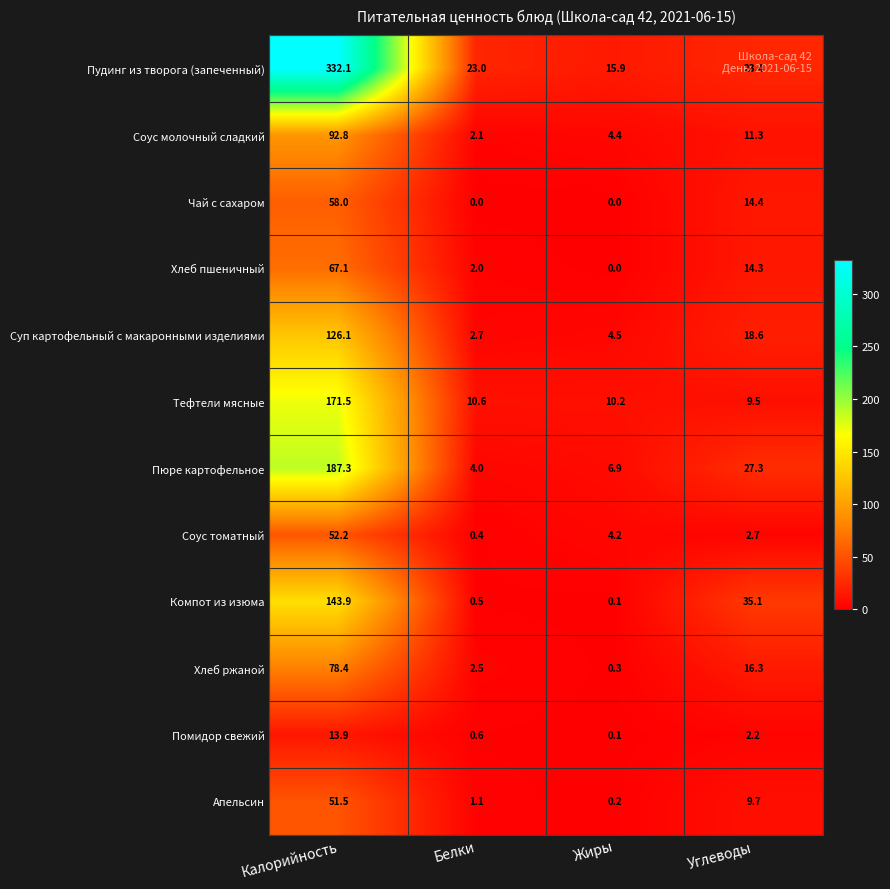

Which series has the largest range (max minus min)?

Пудинг из творога (запеченный)